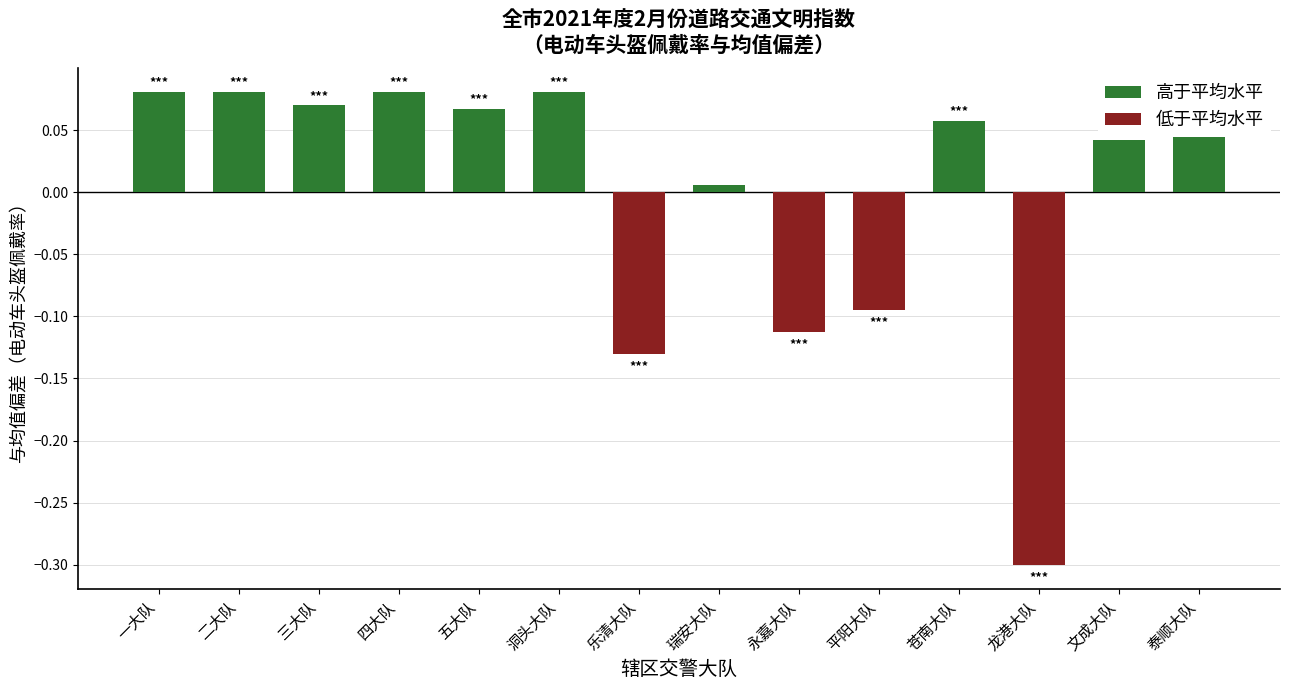

Where is the data nearest to the value 0?

瑞安大队